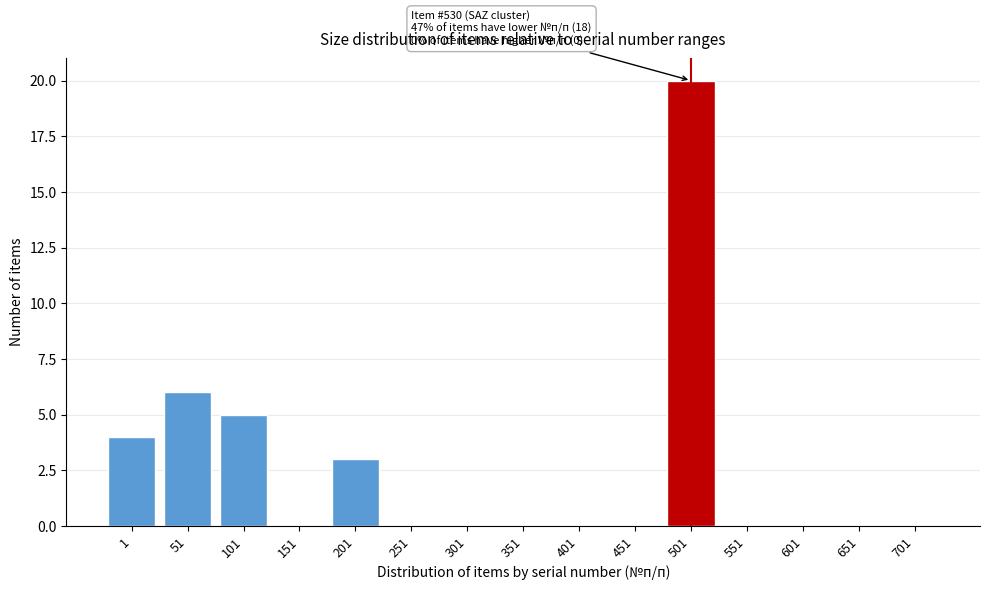

Reading right to left, list all the values displayed in this chart.

701=0	651=0	601=0	551=0	501=20	451=0	401=0	351=0	301=0	251=0	201=3	151=0	101=5	51=6	1=4